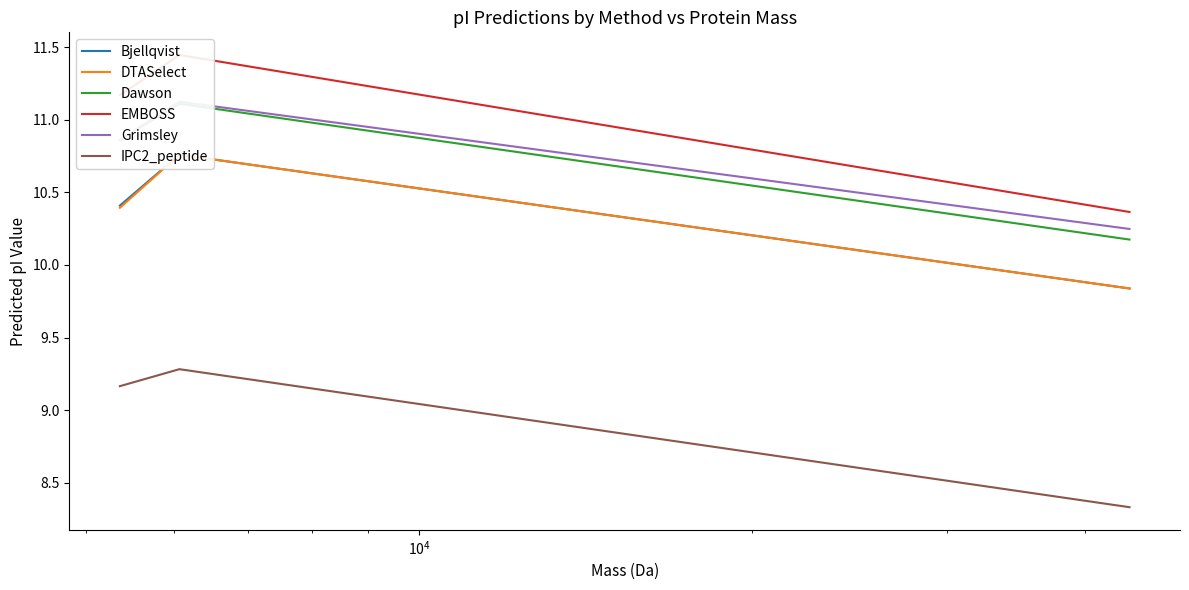

What is the lowest value of the IPC2_peptide series?

8.3